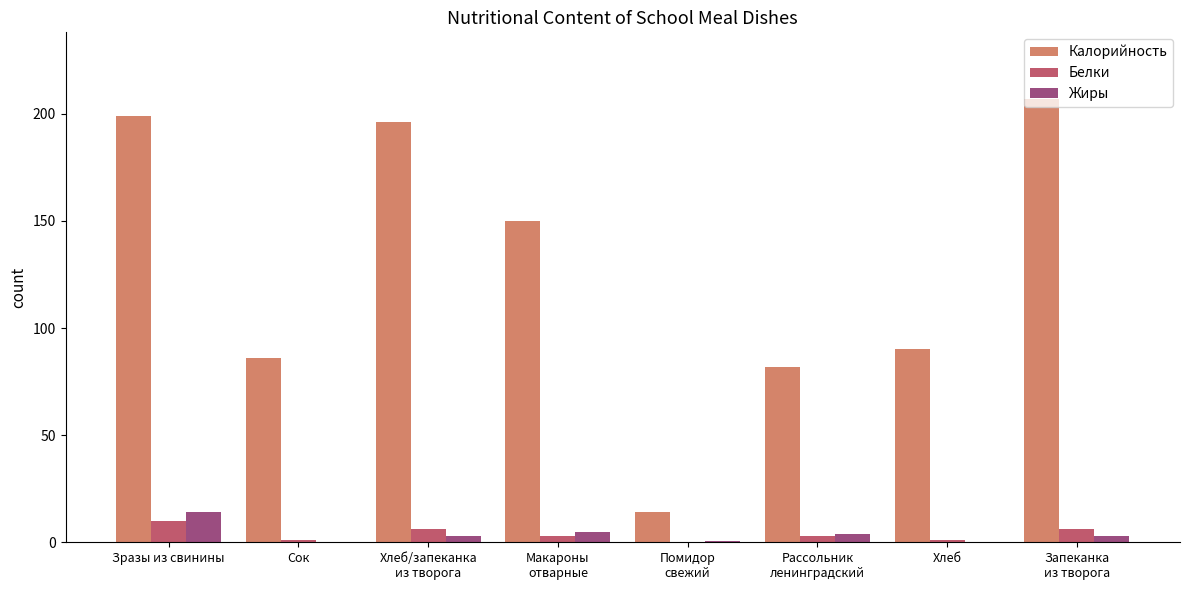

What are all the series names shown in the legend?

Калорийность, Белки, Жиры